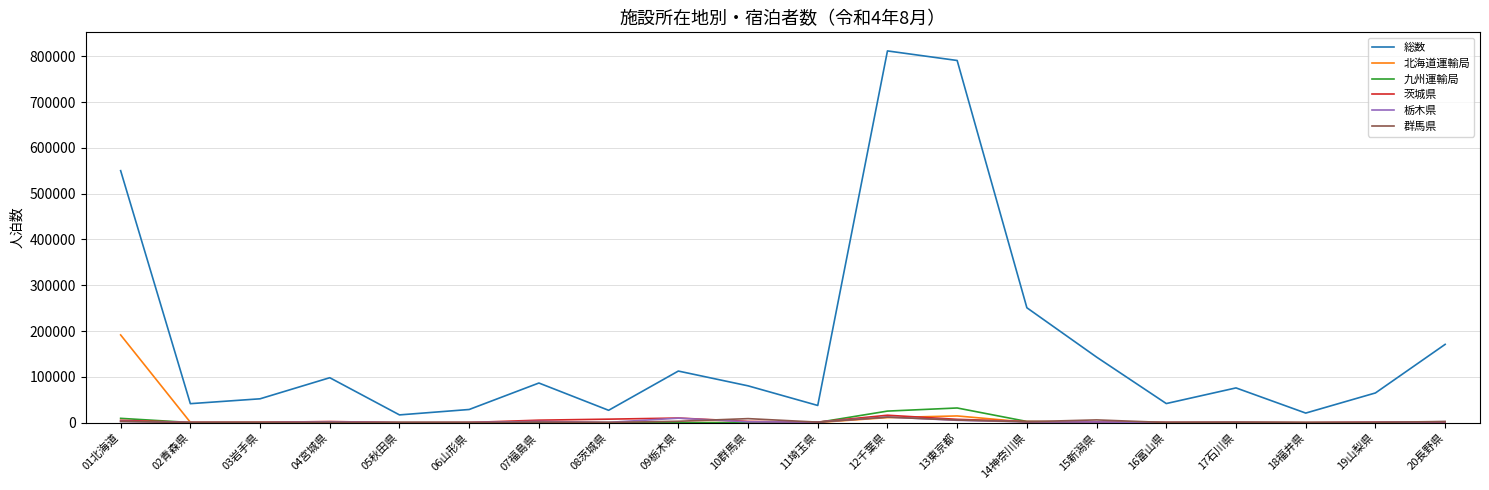

True or false: 栃木県 has a value of 44 at 18福井県.

True